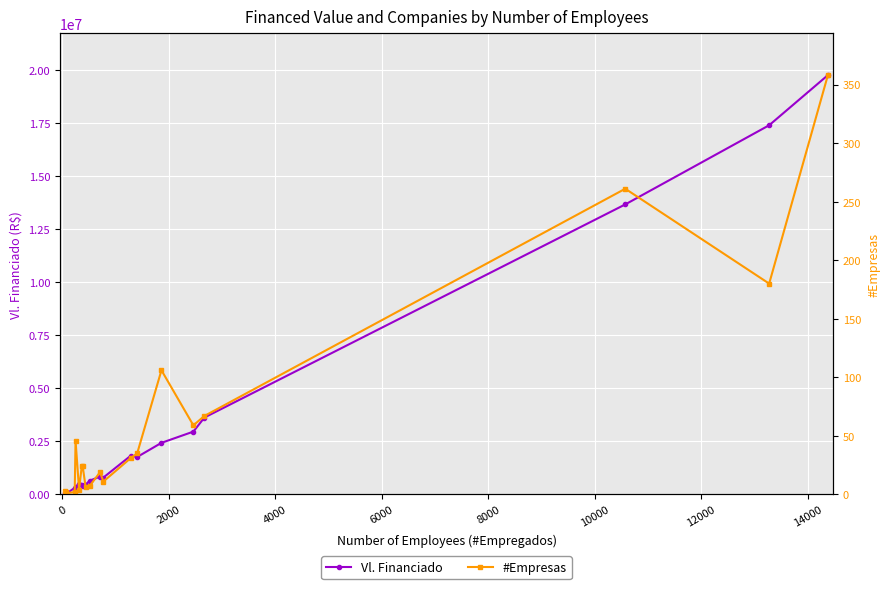

True or false: Vl. Financiado has more than 1 interior local peaks.

True